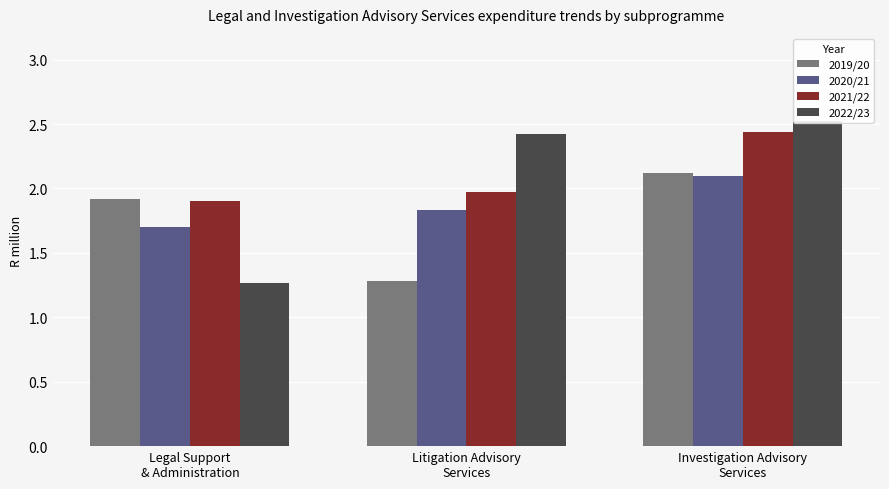

How many bars are there in total?

12